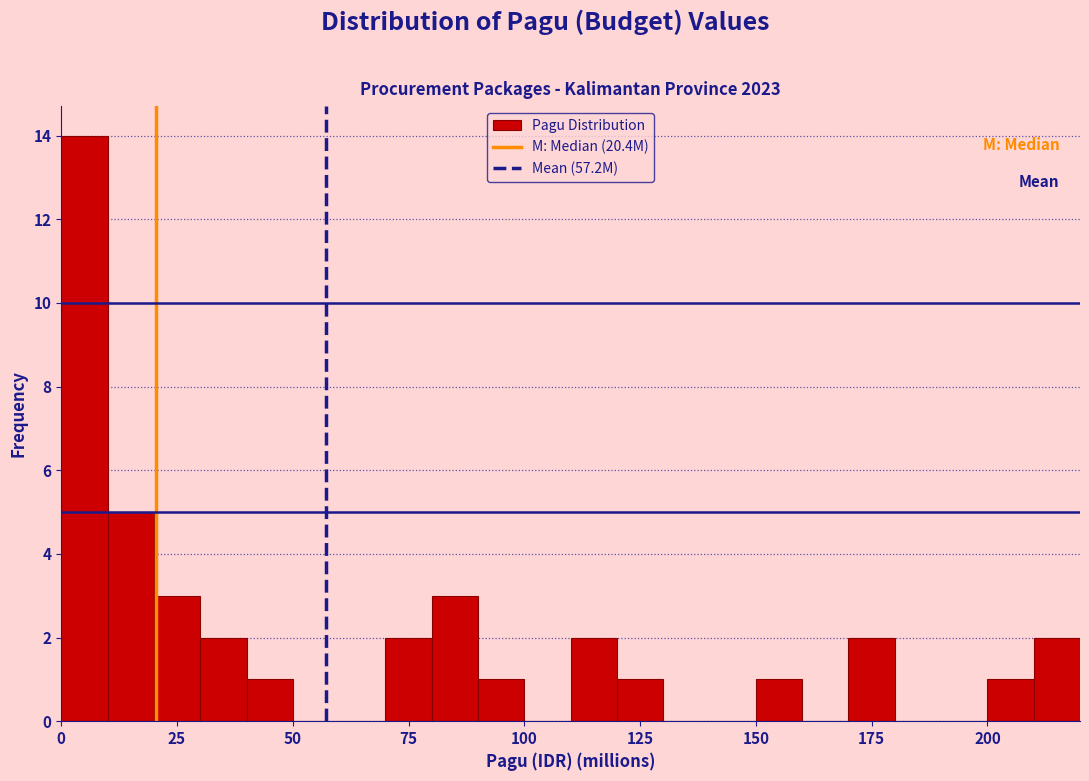

Around what value on the x-axis is the tallest bar? Give the approximate position of its centre, as read against the axis.

5